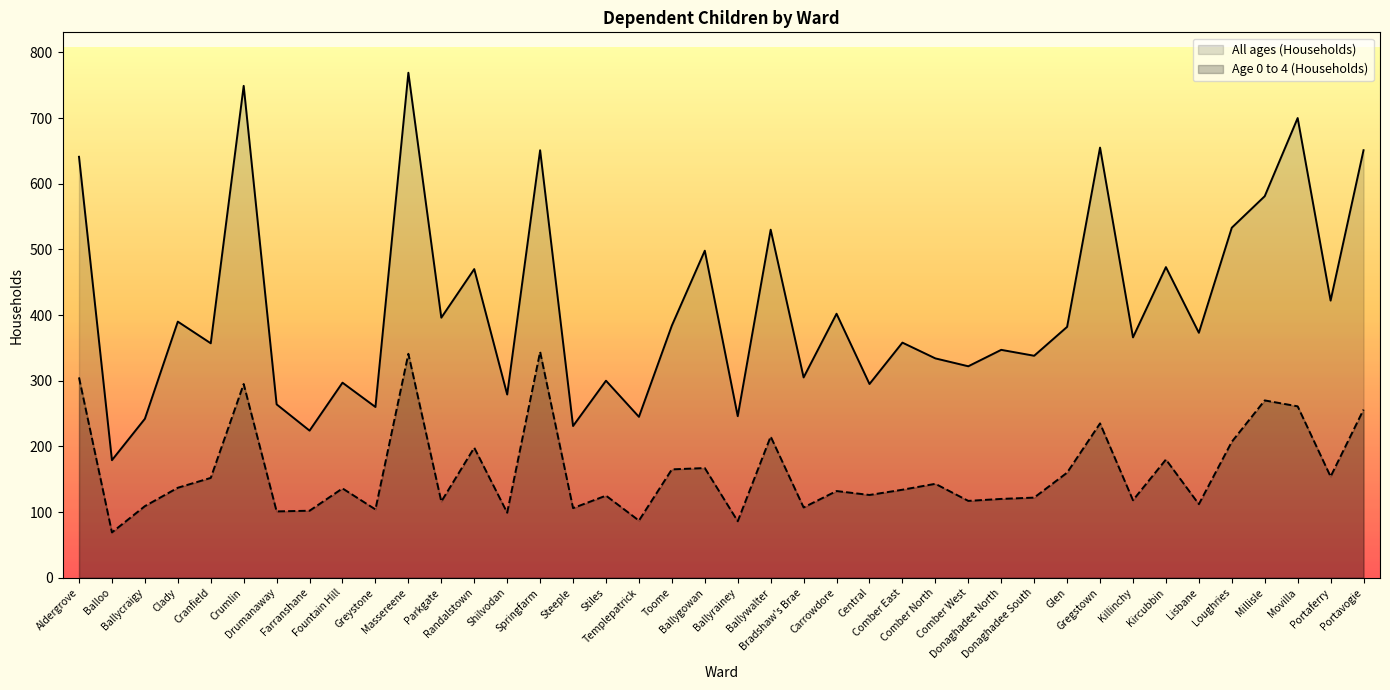

Which series has the largest range (max minus min)?

All ages (Households)